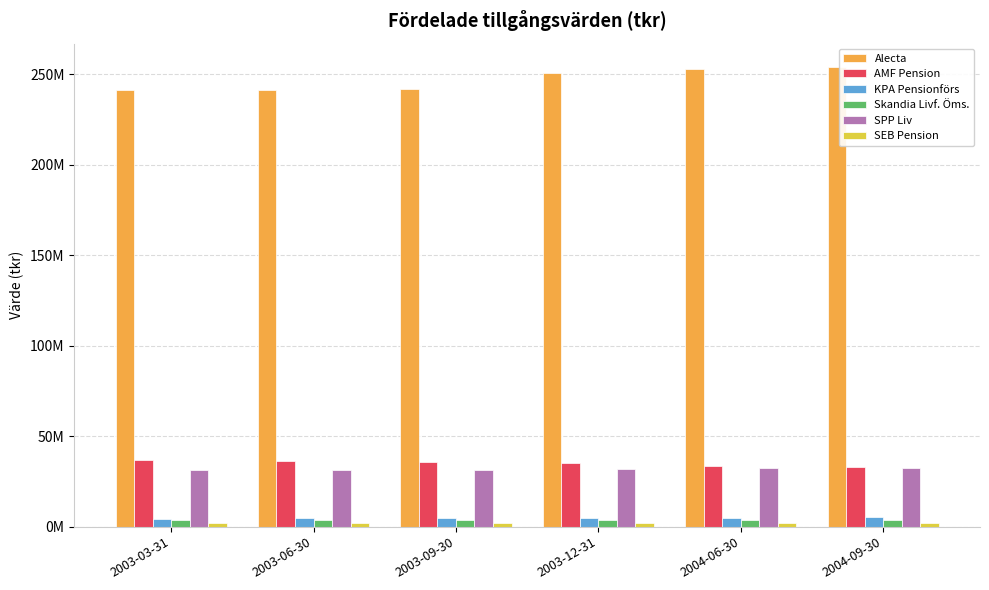

Are the bars grouped side by side (vs. stacked)?

Yes